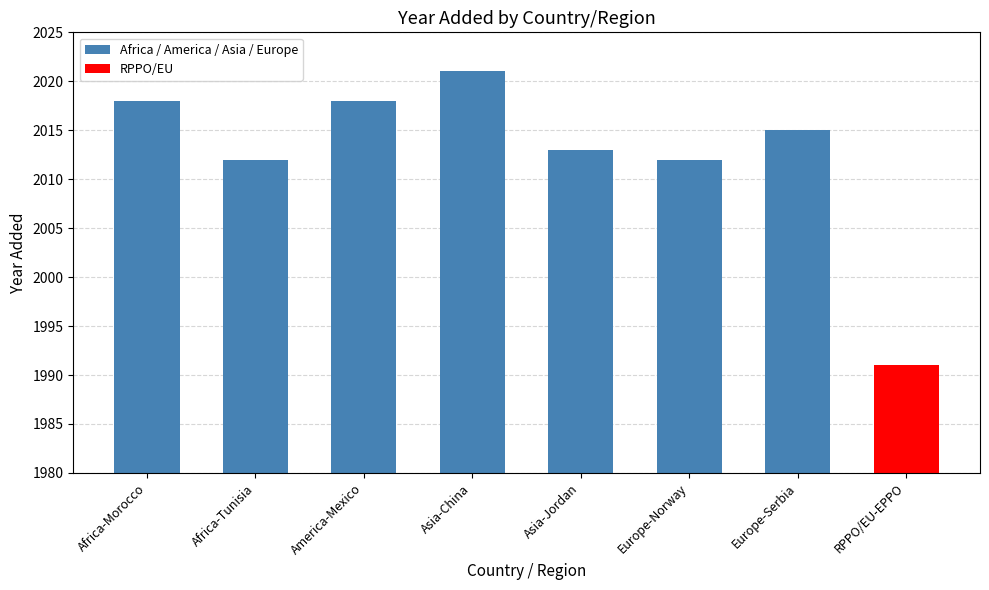

Reading left to right, extract all data points from this chart.

2018	2012	2018	2021	2013	2012	2015	1991